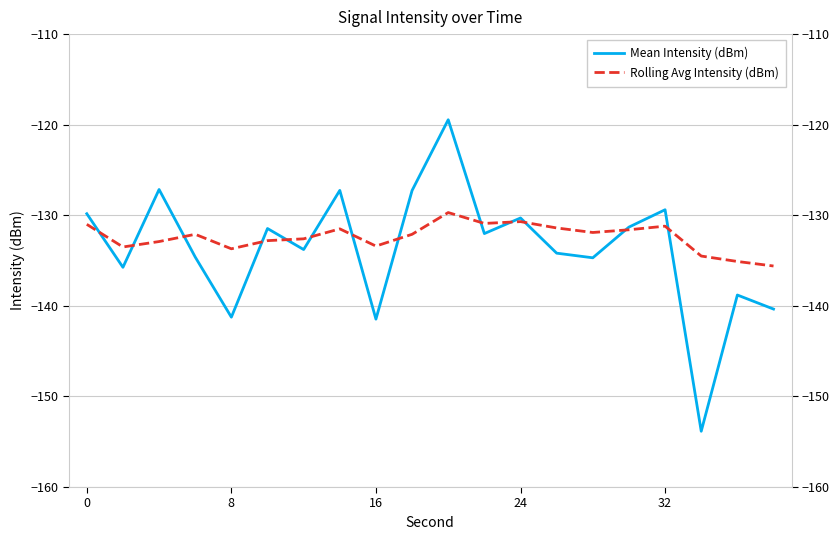

How many interior local peaks does the Rolling Avg Intensity (dBm) series have?

5